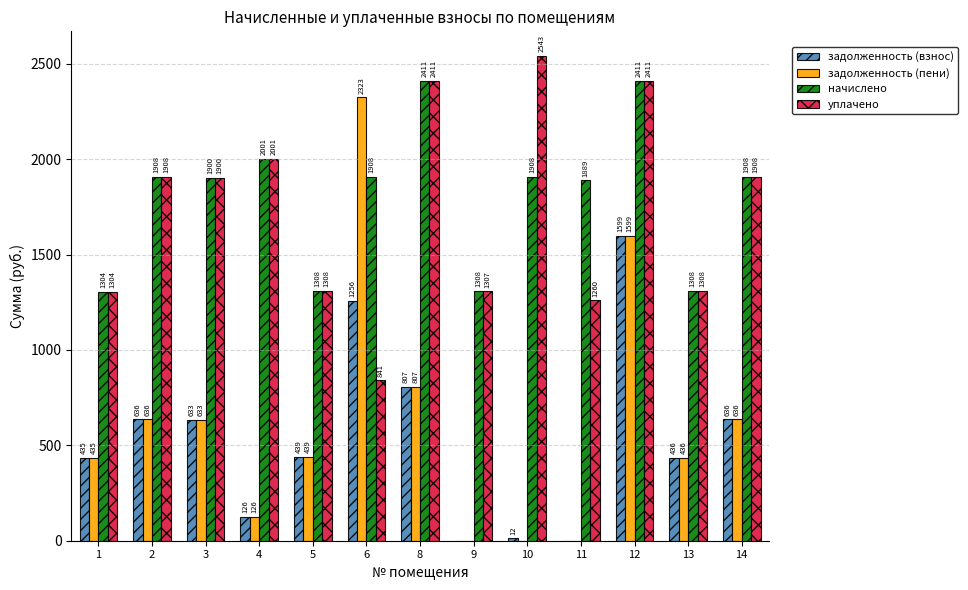

What is the maximum value shown in the chart?

2543.1